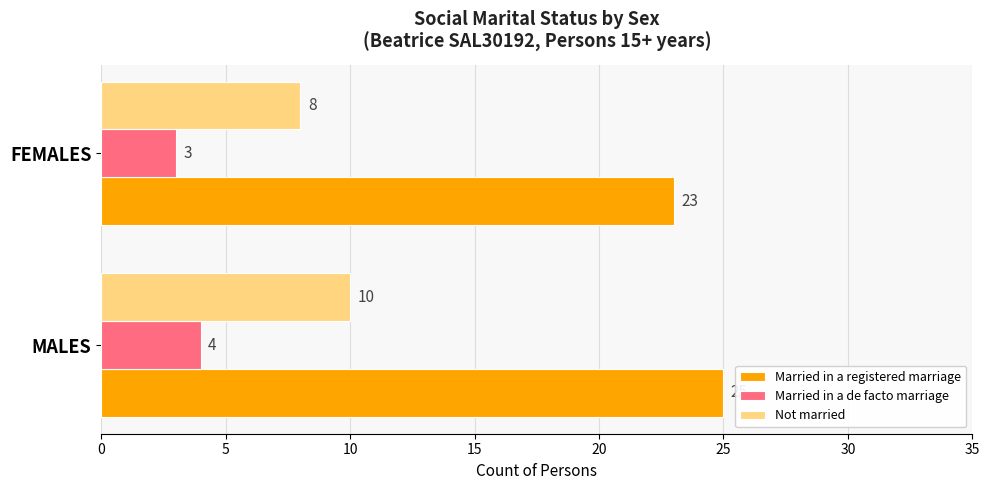

Count the number of data series in this chart.

3